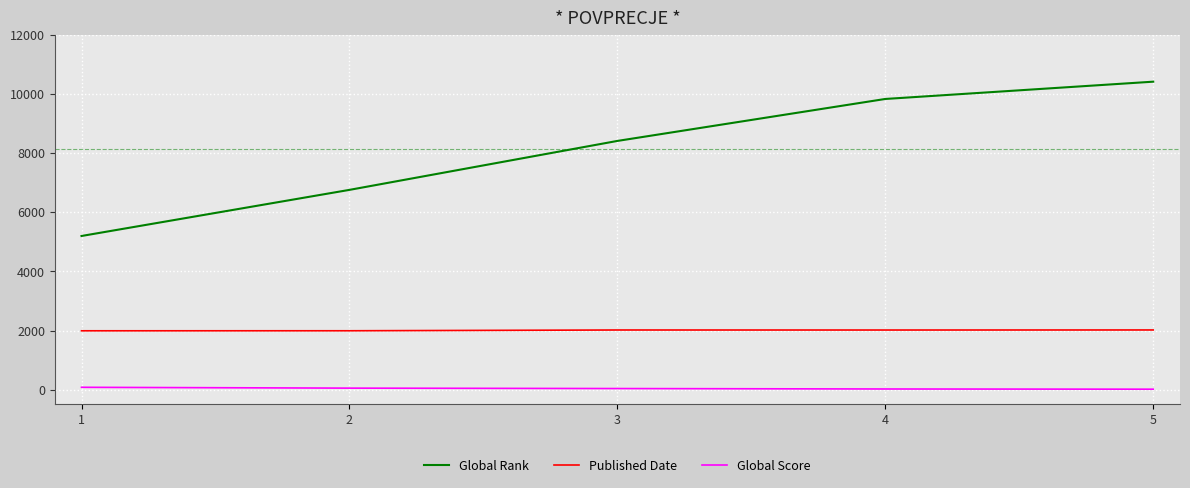

Is the value of Global Rank at 2 greater than the value of Global Score at 4?

Yes